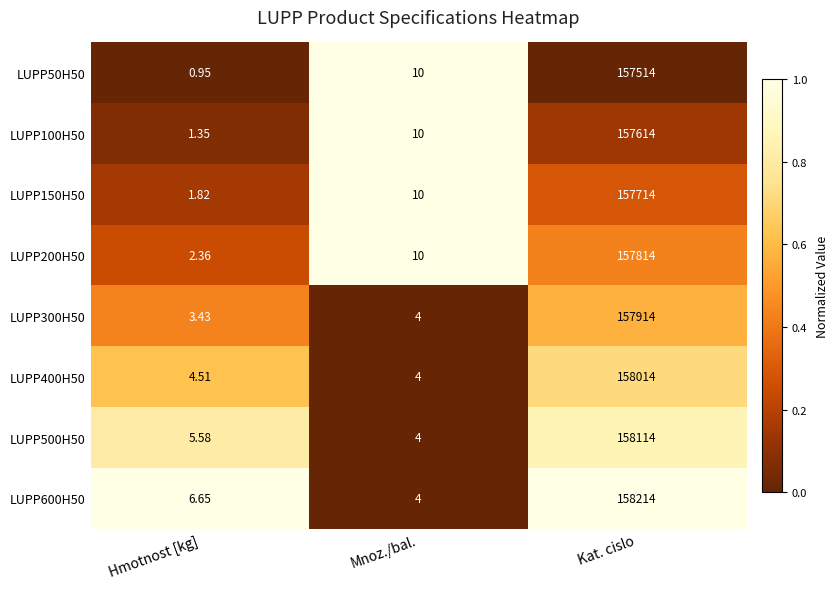

Rank the categories by LUPP600H50 value from lowest to highest.

Mnoz./bal., Hmotnost [kg], Kat. cislo